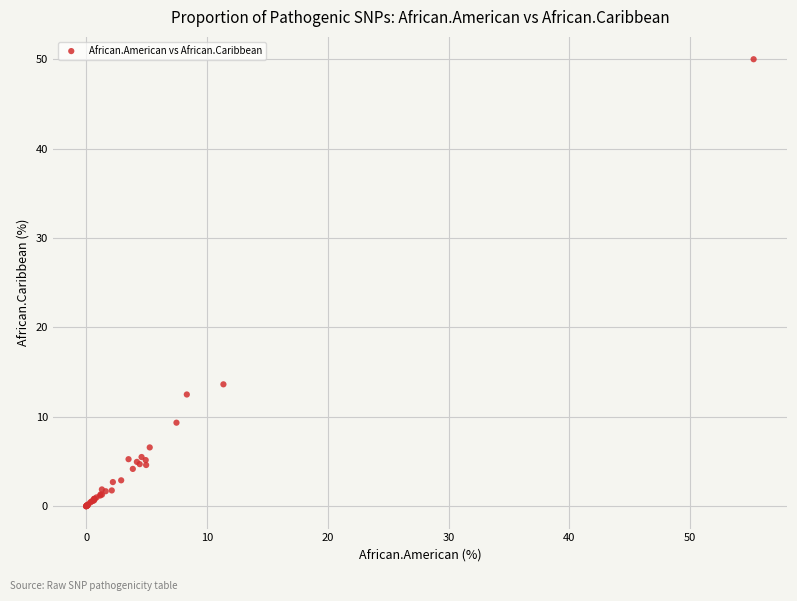

What Y value in the scatter plot is closest to 25?

13.6